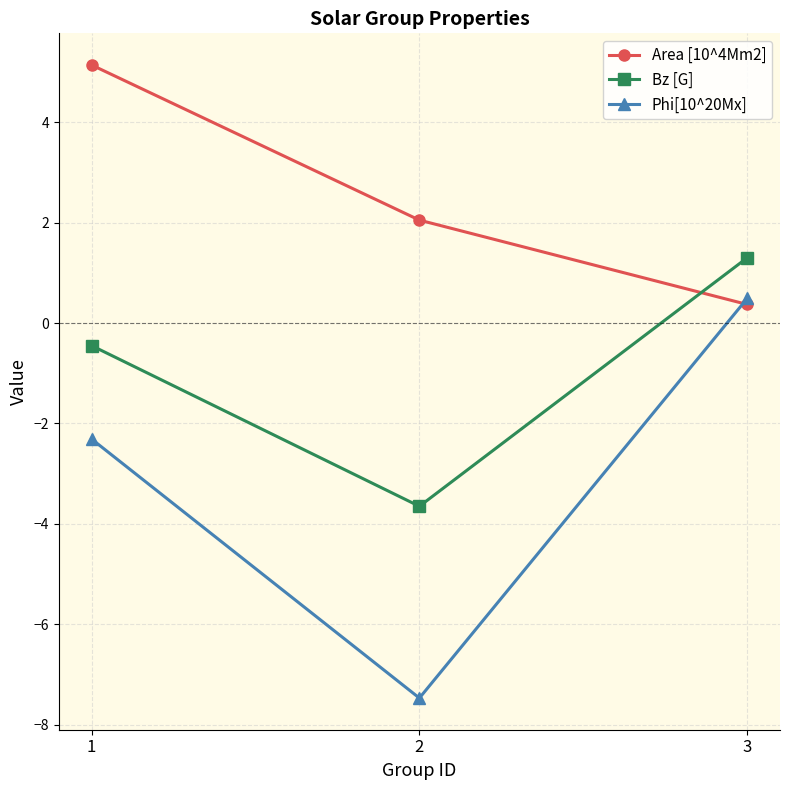

What is the lowest value of the Area [10^4Mm2] series?

0.4